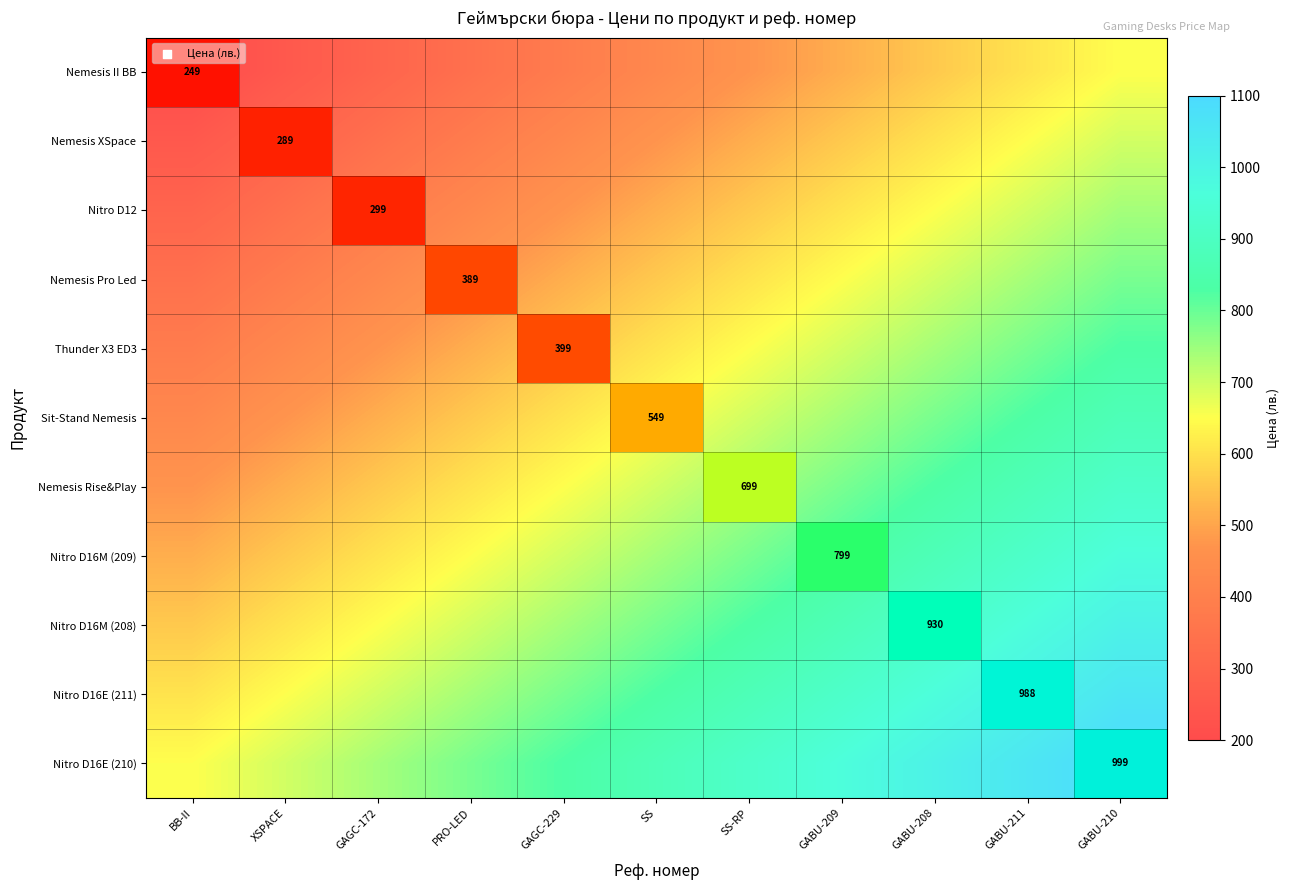

What is the spread (max minus min) of values at GABU-210?

450